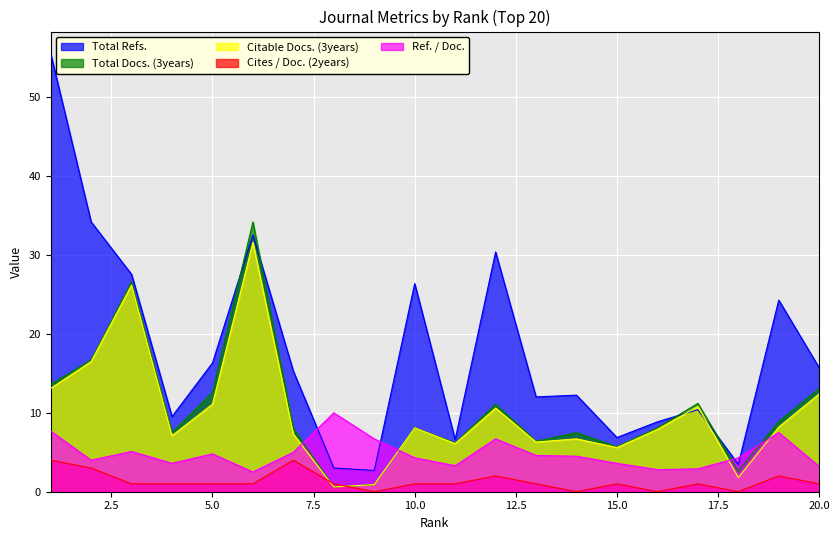

How many categories are shown in the chart?

20